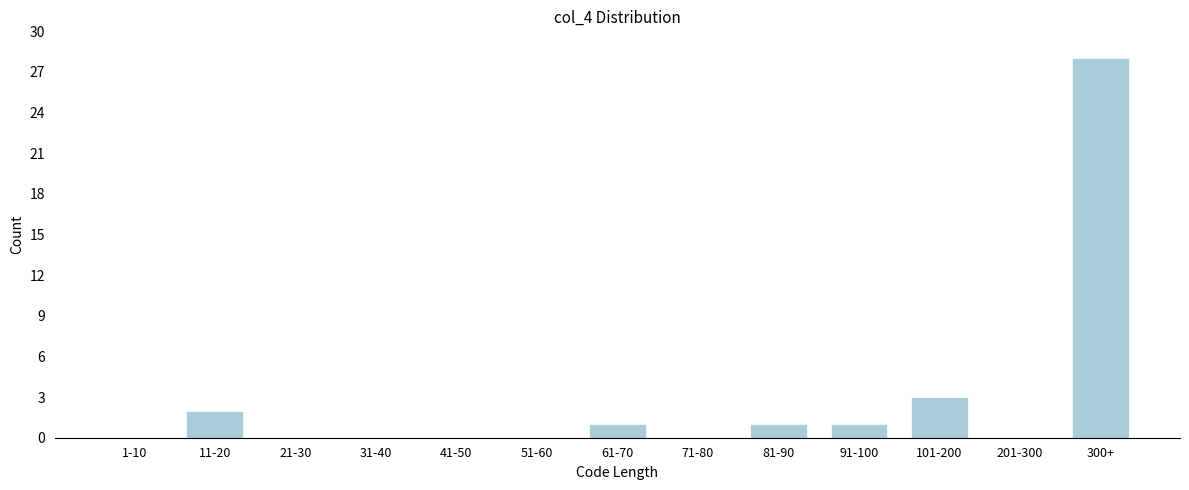

Reading right to left, transcribe all the data shown in this chart.

300+=28	201-300=0	101-200=3	91-100=1	81-90=1	71-80=0	61-70=1	51-60=0	41-50=0	31-40=0	21-30=0	11-20=2	1-10=0